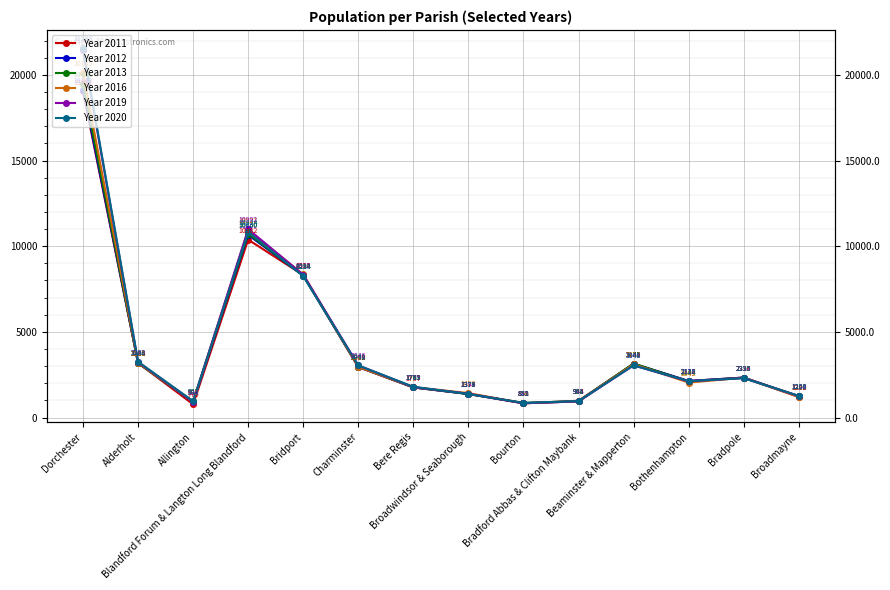

At how many categories does at least one series exceed 7598?

3